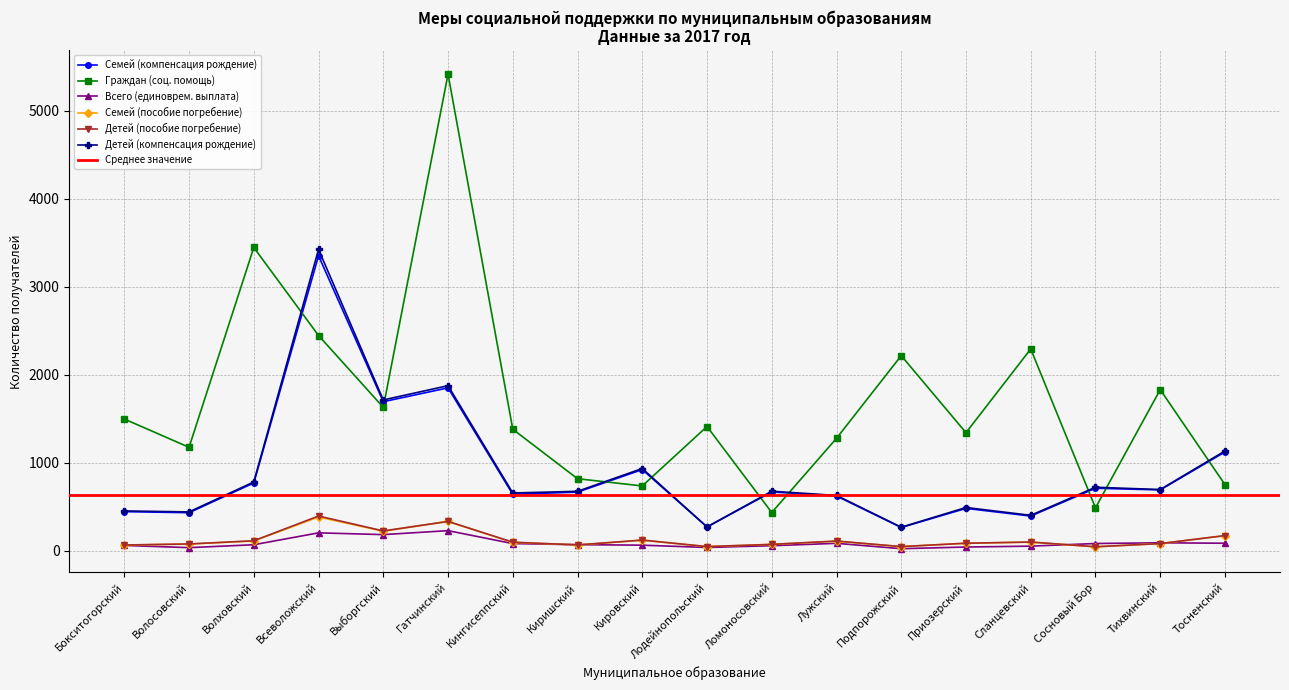

What is the sum of the Детей (пособие погребение) values at Тосненский and Гатчинский?

503